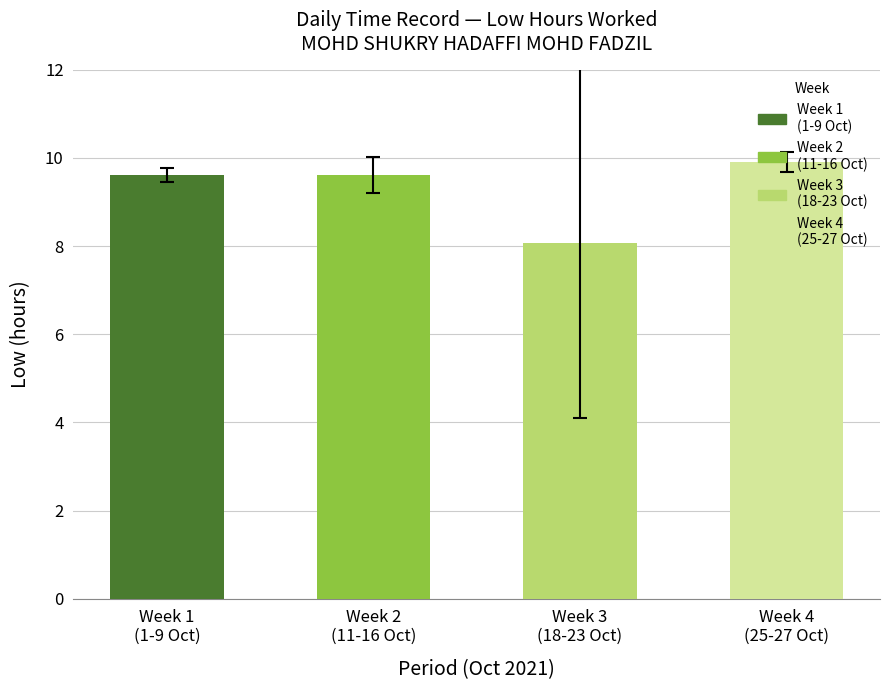

At which label is the value closest to 8?

Week 3
(18-23 Oct)